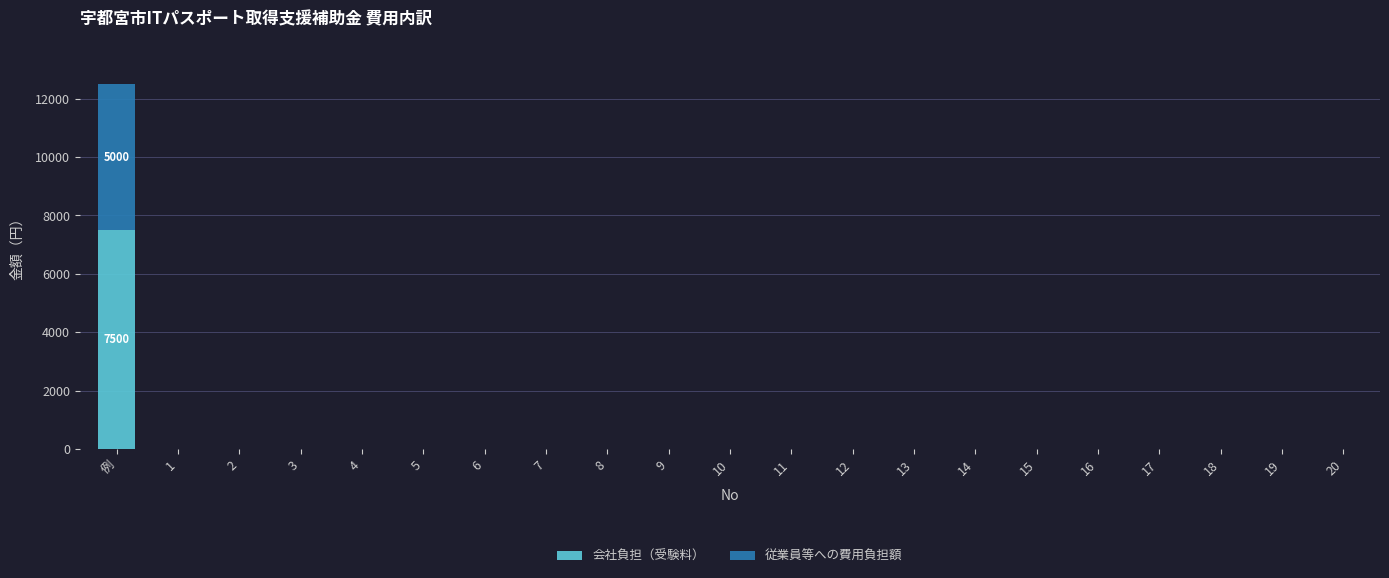

What are all the series names shown in the legend?

会社負担（受験料）, 従業員等への費用負担額